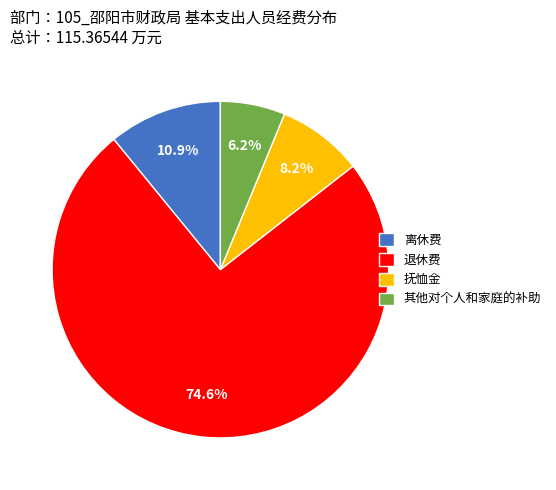

How many slices are in this pie chart?

4